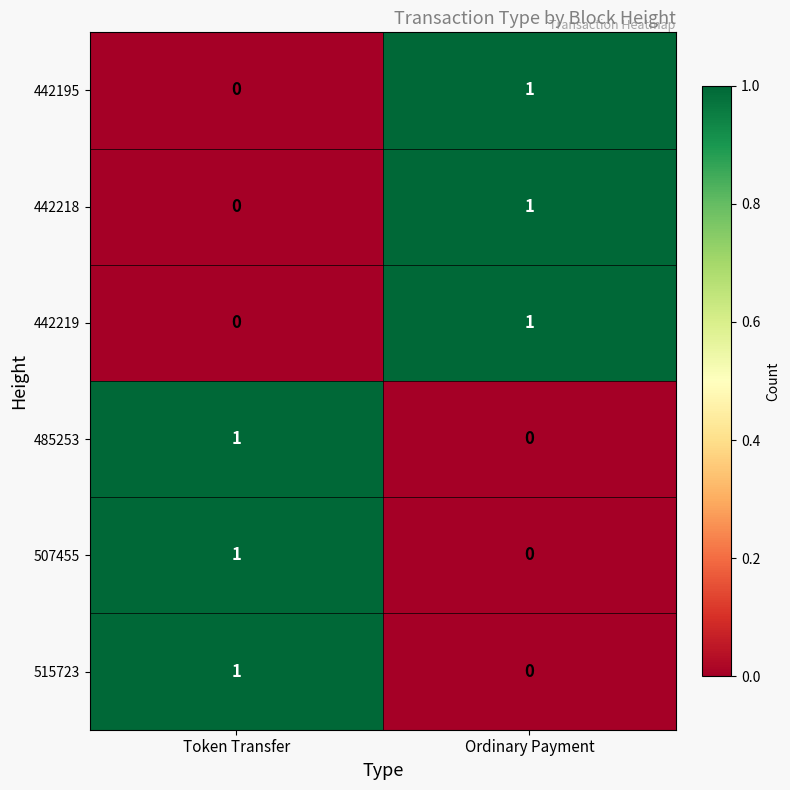

The 442218 series shows 0 at Token Transfer. True or false?

True